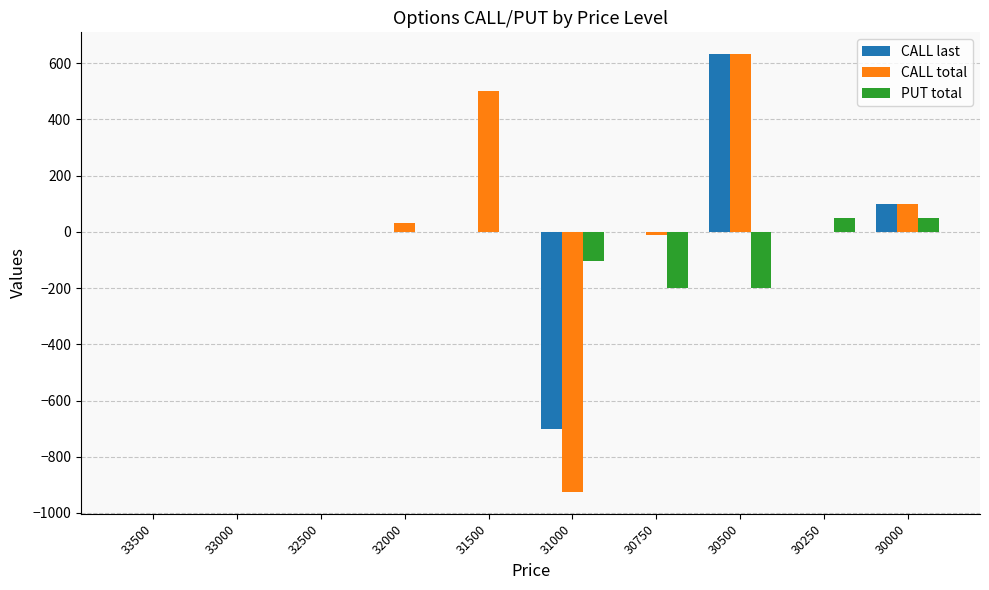

What is the highest value of the CALL total series?

632